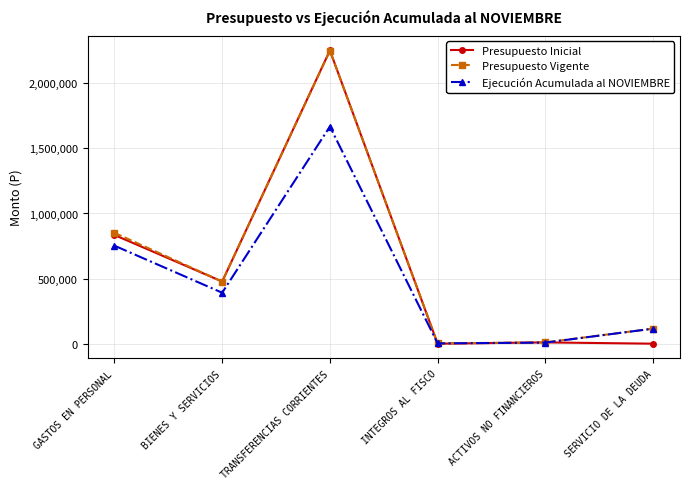

Which series has the largest range (max minus min)?

Presupuesto Inicial